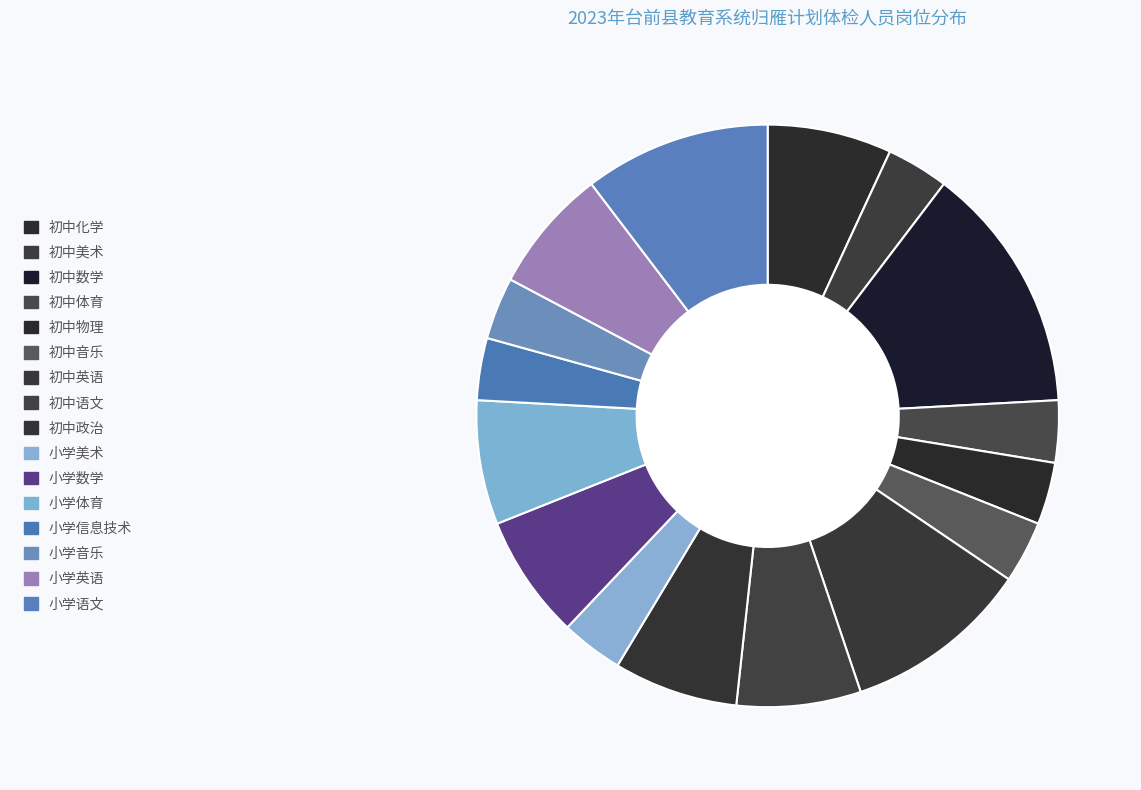

Does 初中政治 account for over 50% of the chart?

No